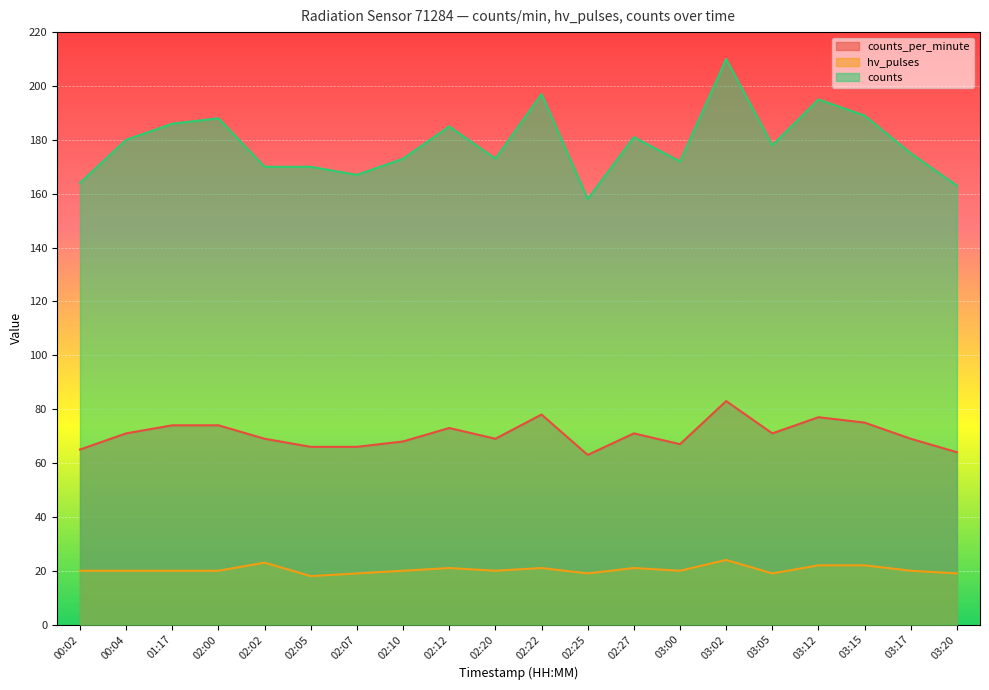

What is the difference between the highest and lowest values at 03:00?

152